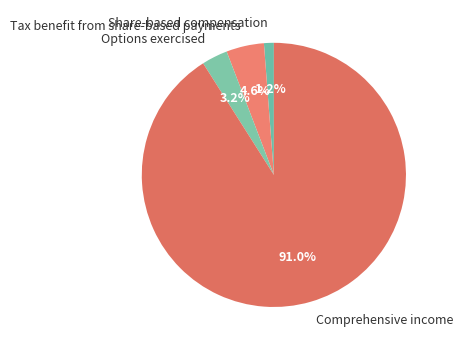

What is the majority slice?

Comprehensive income